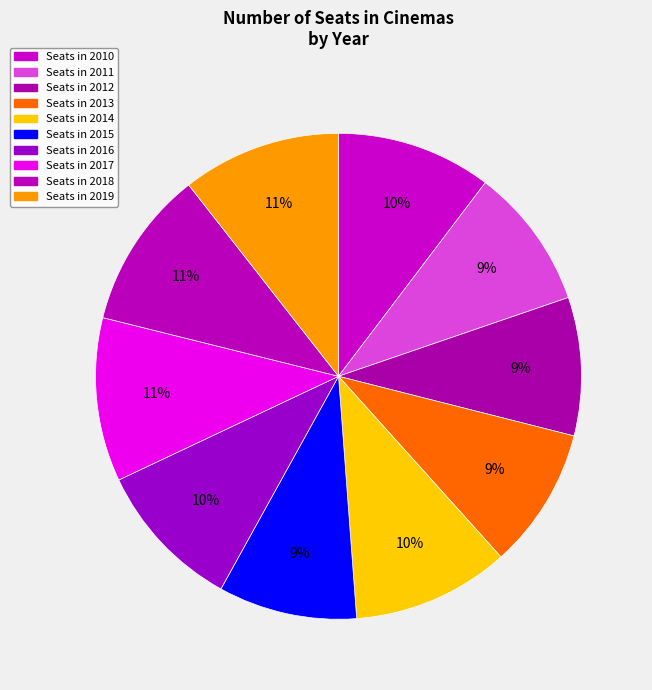

Rank the categories by value from lowest to highest.

2012, 2015, 2013, 2011, 2016, 2010, 2014, 2018, 2019, 2017